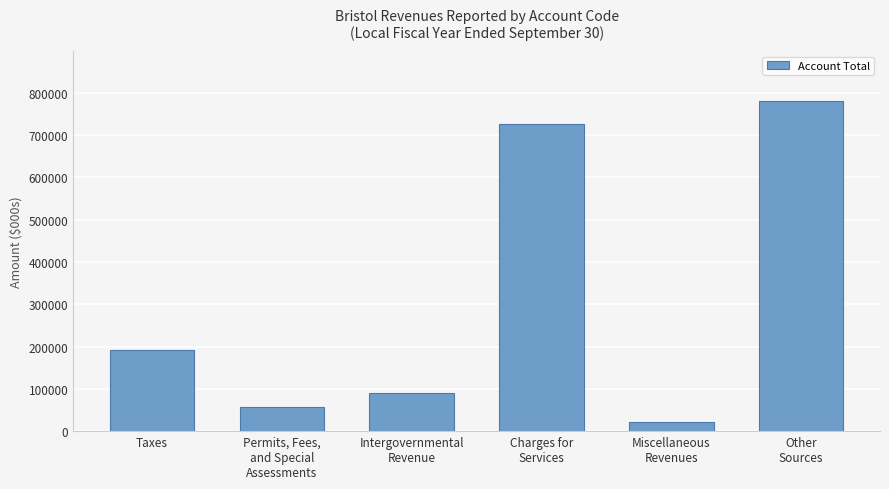

Rank the categories by value from highest to lowest.

Other
Sources, Charges for
Services, Taxes, Intergovernmental
Revenue, Permits, Fees,
and Special
Assessments, Miscellaneous
Revenues